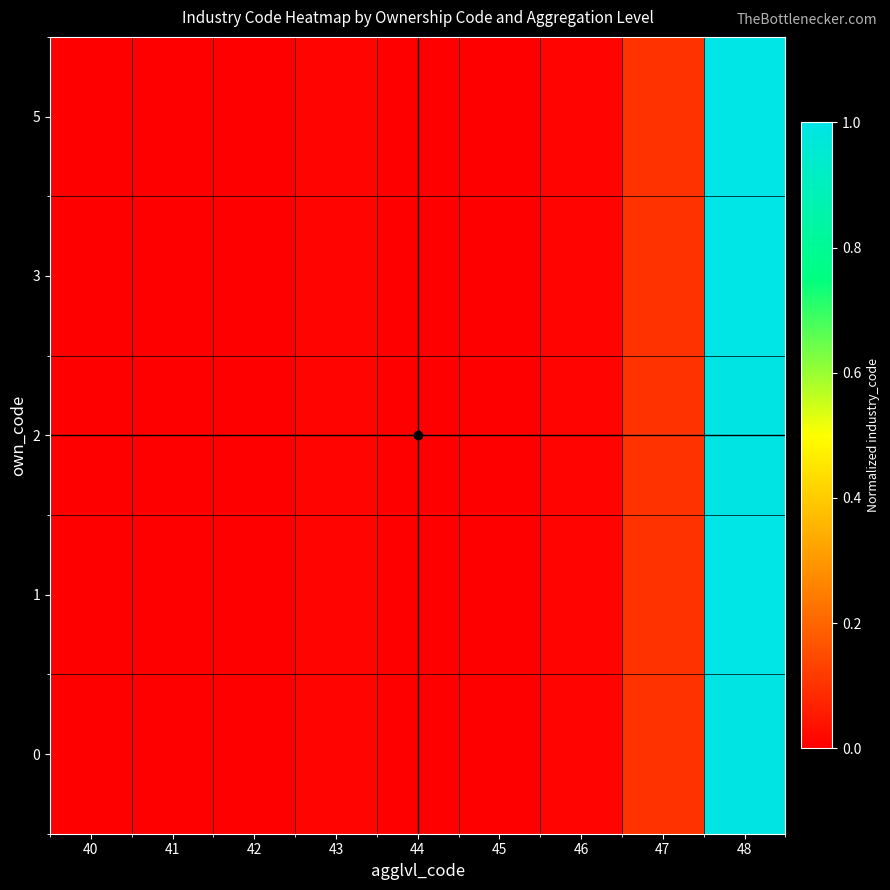

Reading left to right, list all the values displayed in this chart.

0: 40=0.0	41=0.0	42=0.0	43=0.0	44=0.0	45=0.0	46=0.0	47=0.1	48=1.0
1: 40=0.0	41=0.0	42=0.0	43=0.0	44=0.0	45=0.0	46=0.0	47=0.1	48=1.0
2: 40=0.0	41=0.0	42=0.0	43=0.0	44=0.0	45=0.0	46=0.0	47=0.1	48=1.0
3: 40=0.0	41=0.0	42=0.0	43=0.0	44=0.0	45=0.0	46=0.0	47=0.1	48=1.0
5: 40=0.0	41=0.0	42=0.0	43=0.0	44=0.0	45=0.0	46=0.0	47=0.1	48=1.0